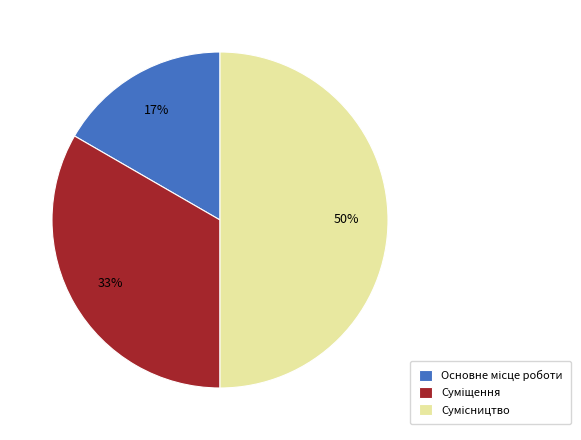

To the nearest percent, what is the difference between the largest and smallest slice percentages?

33%